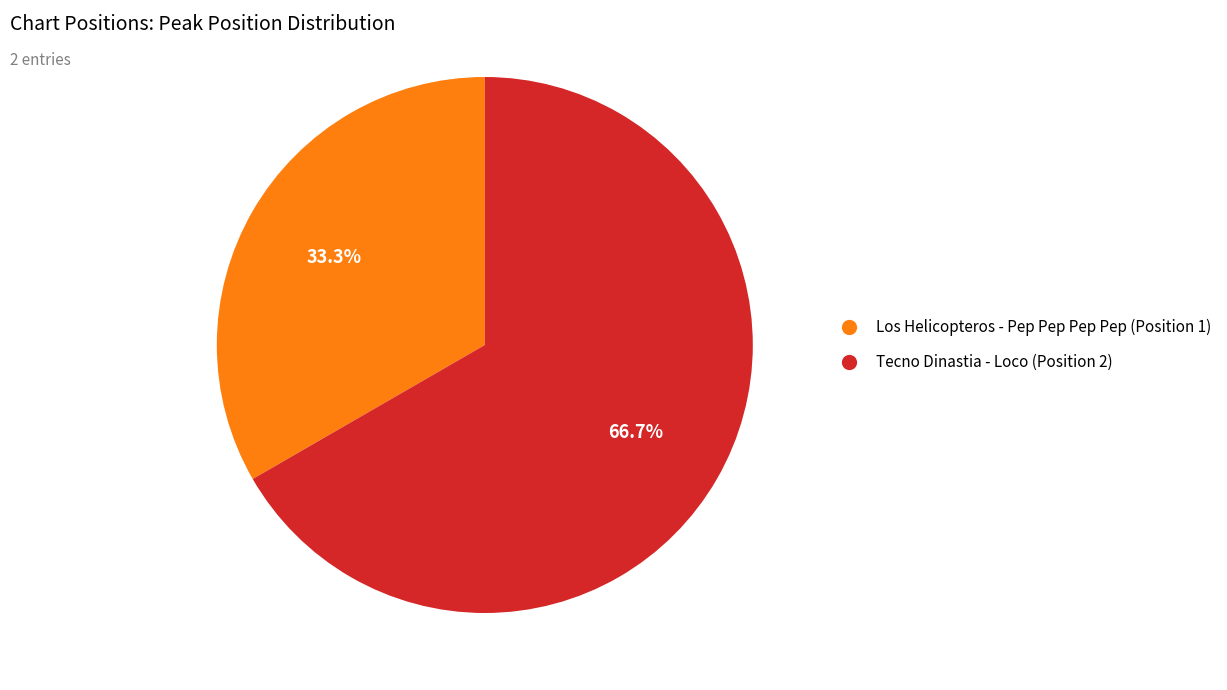

Approximately how many times larger is the value at Tecno Dinastia - Loco (Position 2) compared to Los Helicopteros - Pep Pep Pep Pep (Position 1)?

2.0